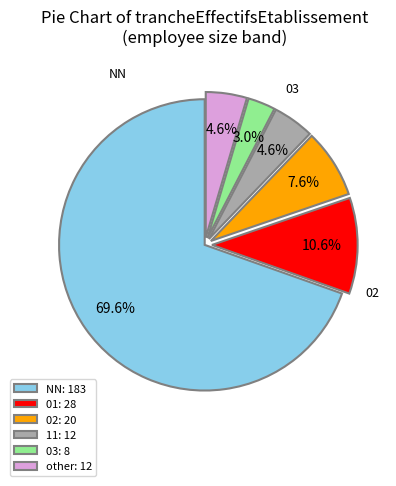

Does NN represent more than half of the total?

Yes